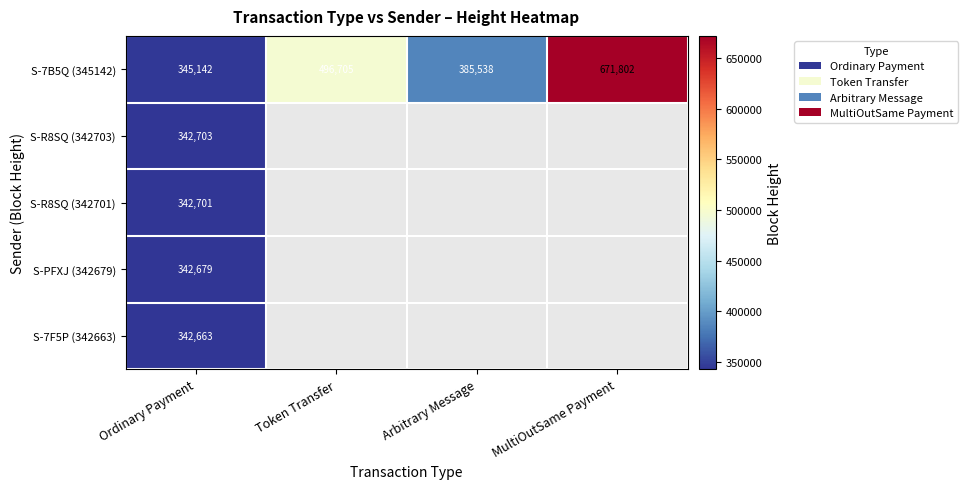

The value of S-R8SQ (342701) at Ordinary Payment is 215018. True or false?

False